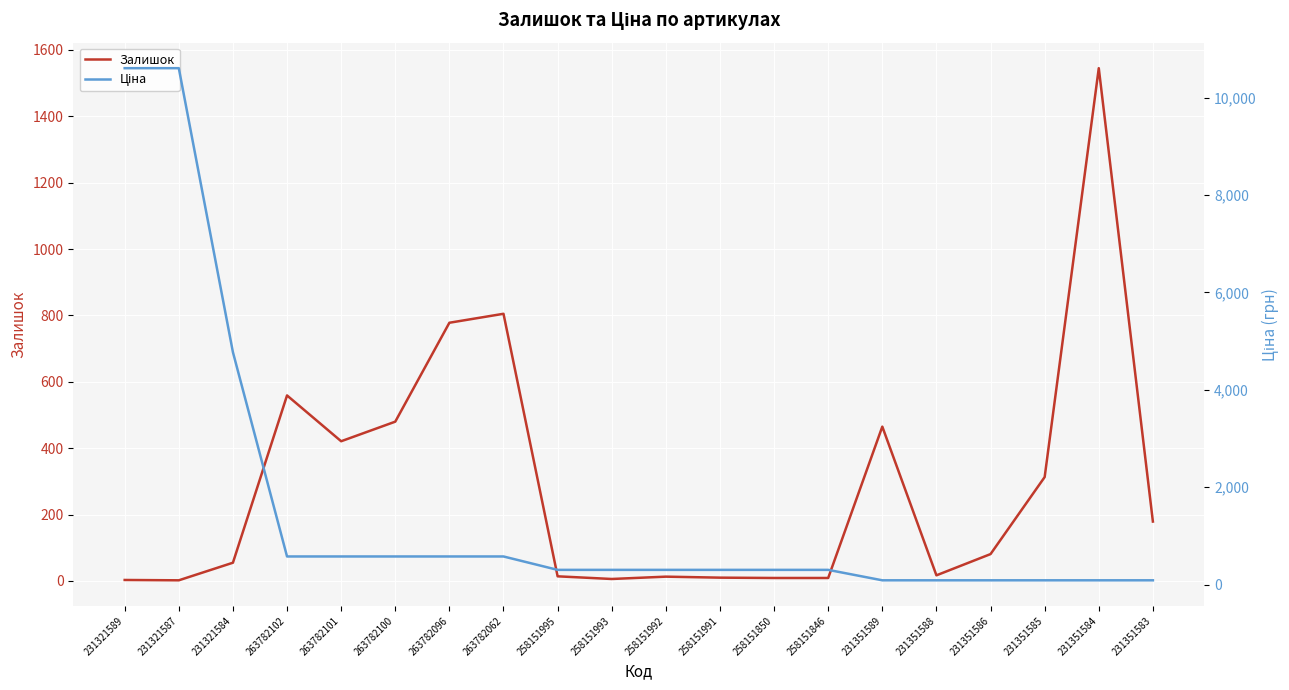

Which series ends up on top after the final intersection of Ціна and Залишок?

Залишок